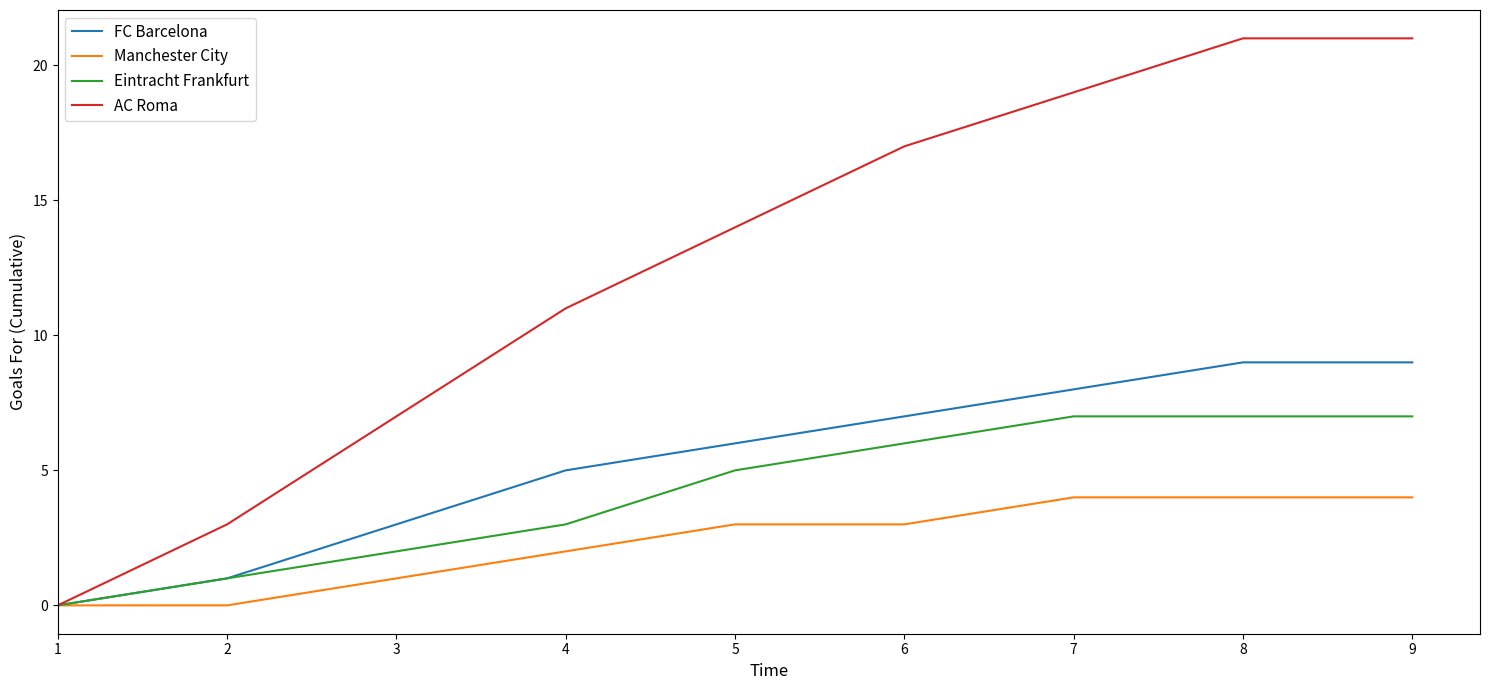

How many positive values does the FC Barcelona series have?

8